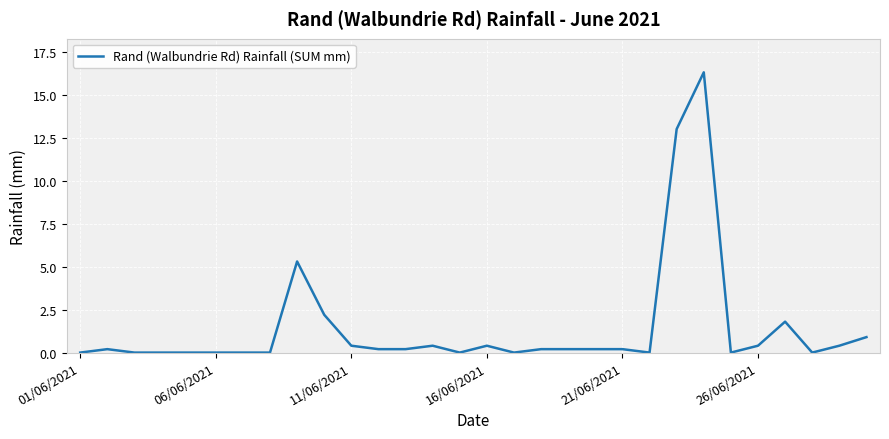

What is the greatest value displayed?

16.3